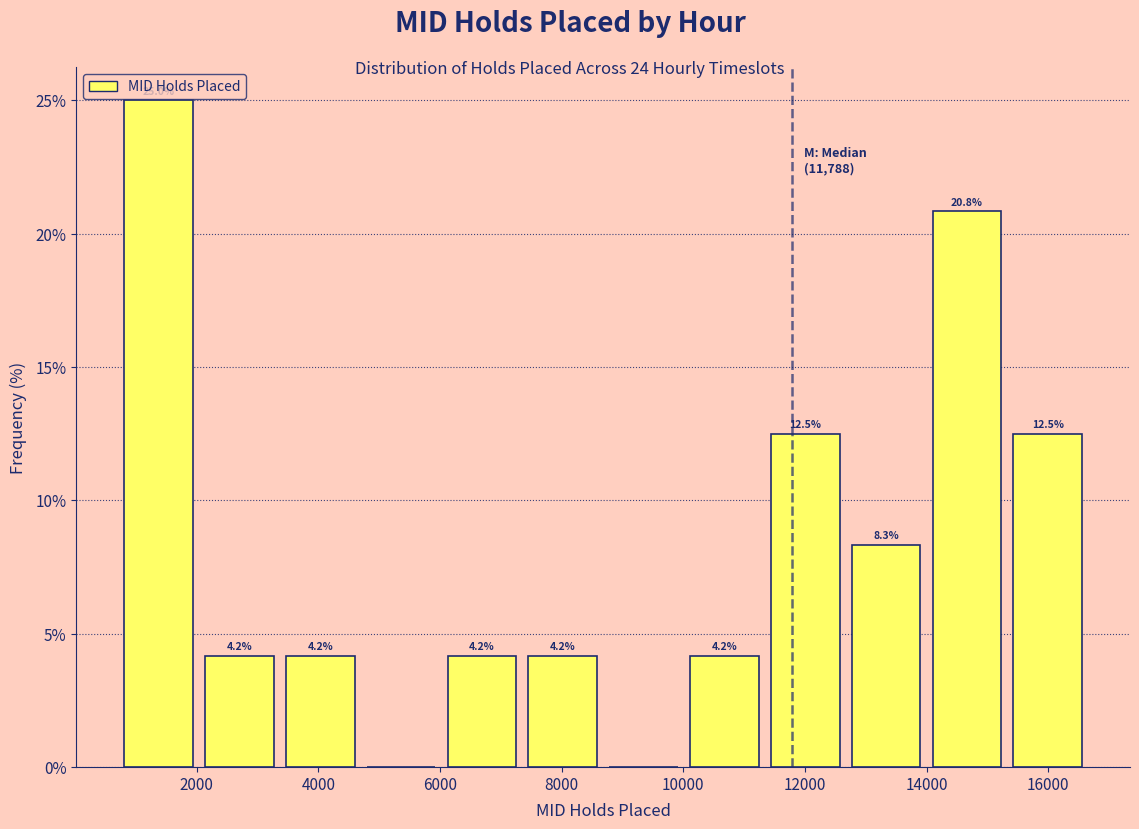

Which range on the x-axis has the tallest bar?

800 to 2200